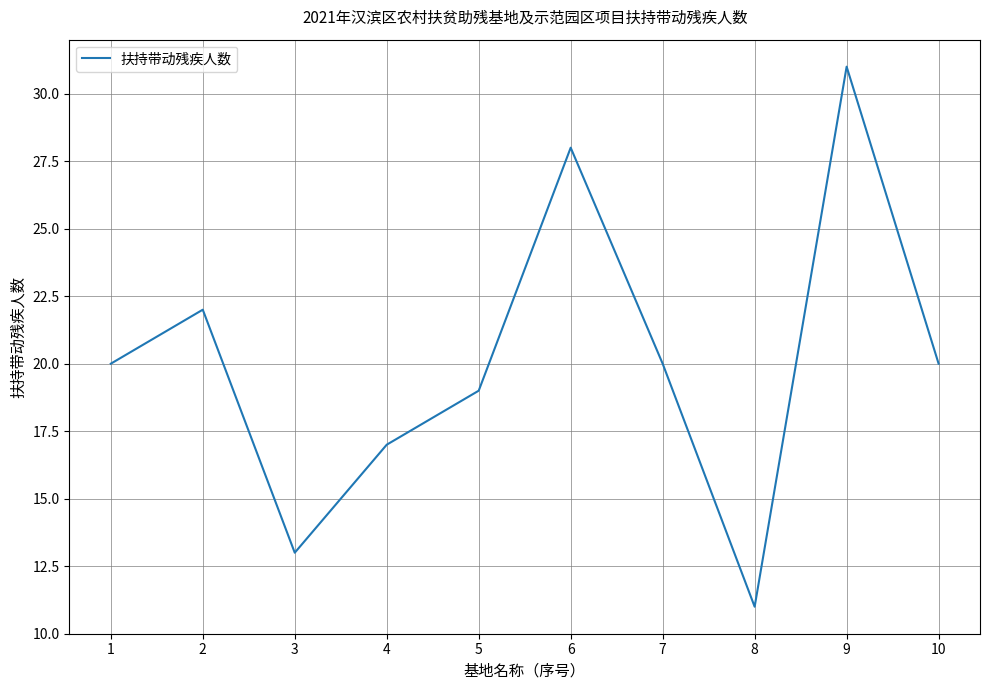

Is this an area chart (filled region under the line)?

No